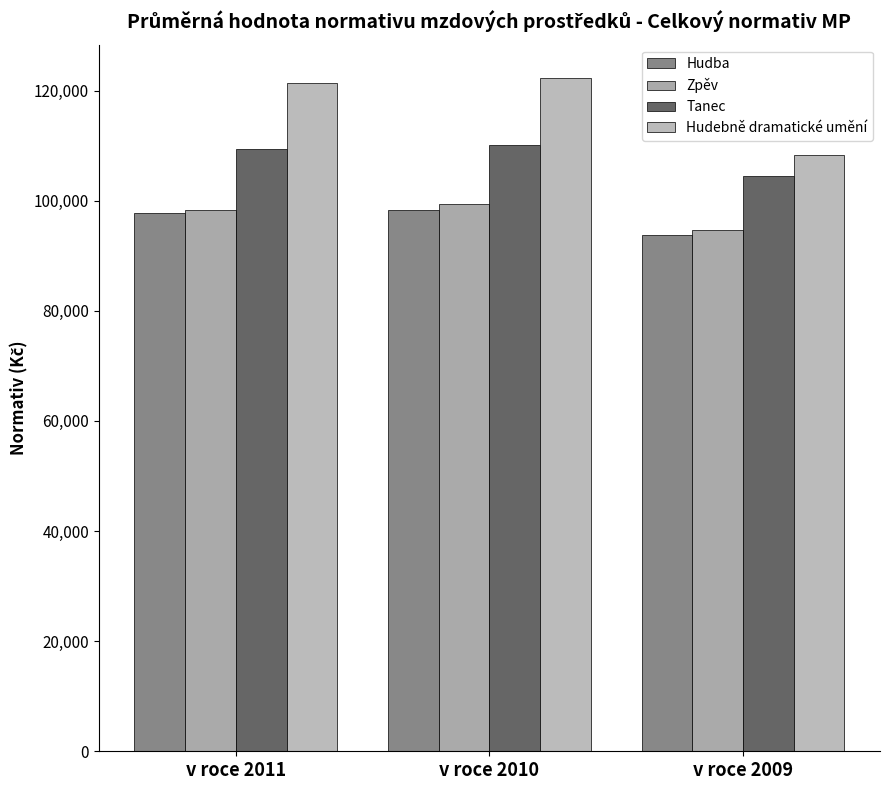

Are the bars horizontal?

No